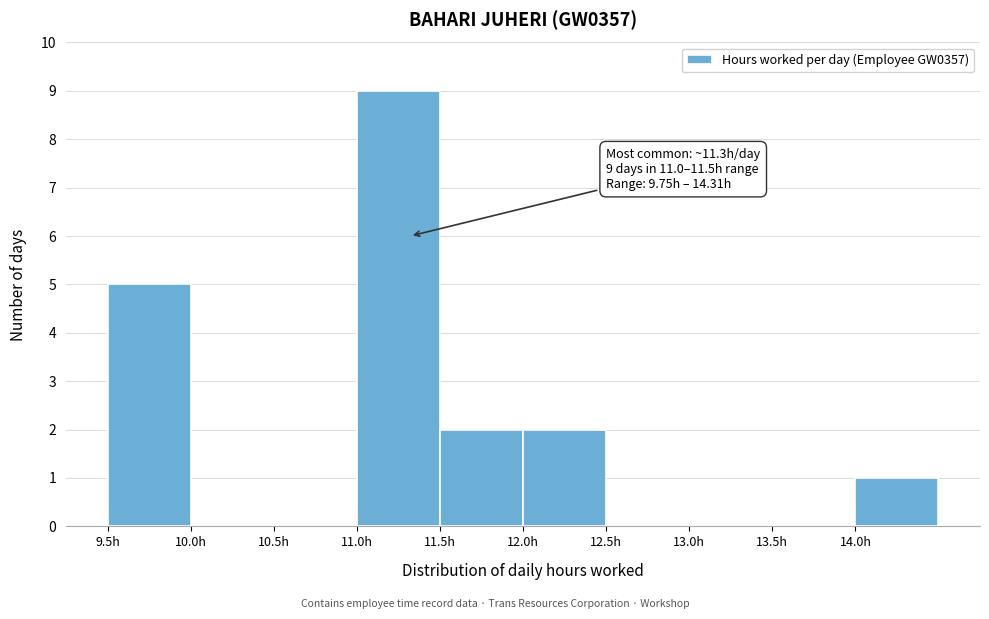

Which range on the x-axis has the tallest bar?

11.0 to 11.5